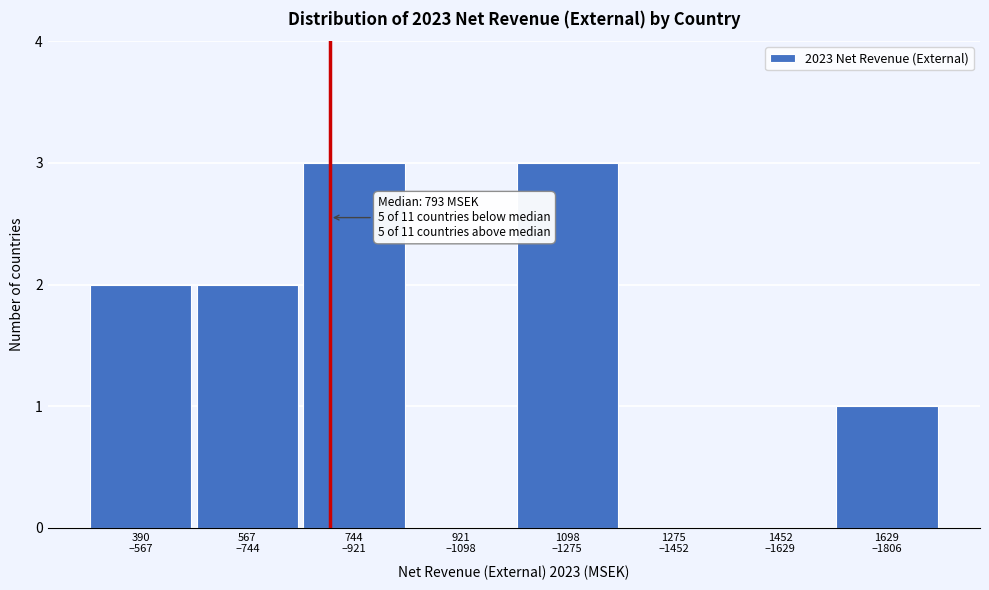

What is the greatest value displayed?

3